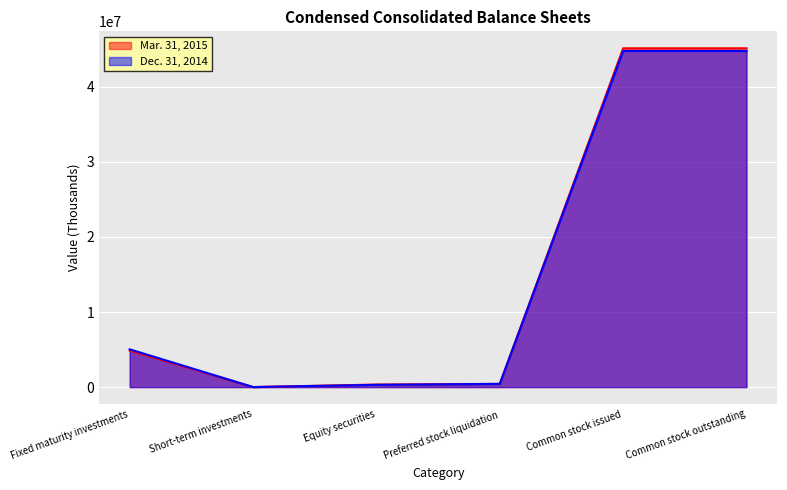

What is the total value across all series at Short-term investments?

11837